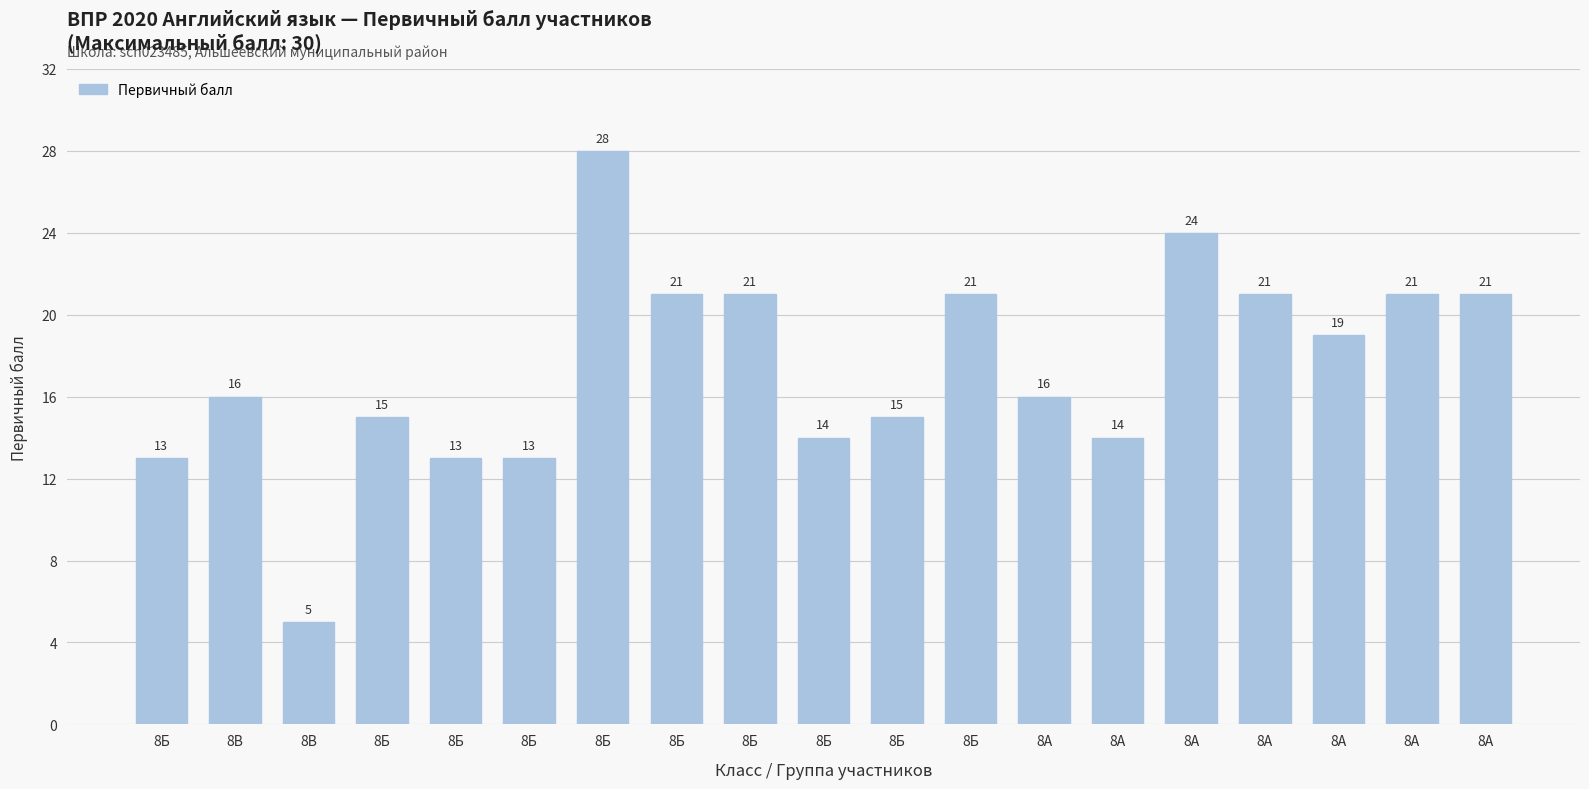

What is the change in value from 8Б to 8А?

-9